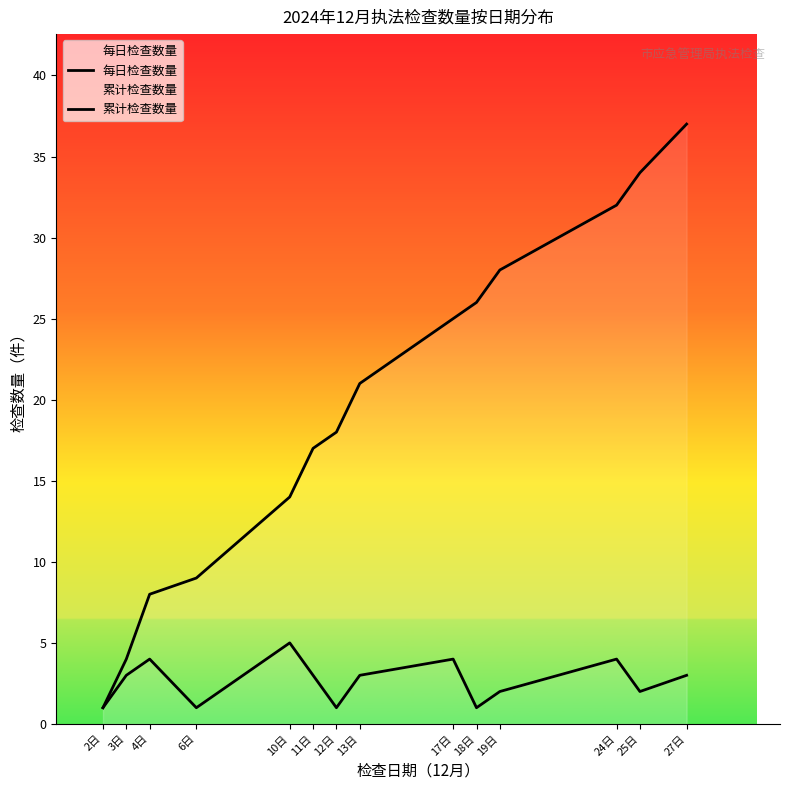

Rank the categories by 累计检查数量 value from lowest to highest.

2日, 3日, 4日, 6日, 10日, 11日, 12日, 13日, 17日, 18日, 19日, 24日, 25日, 27日